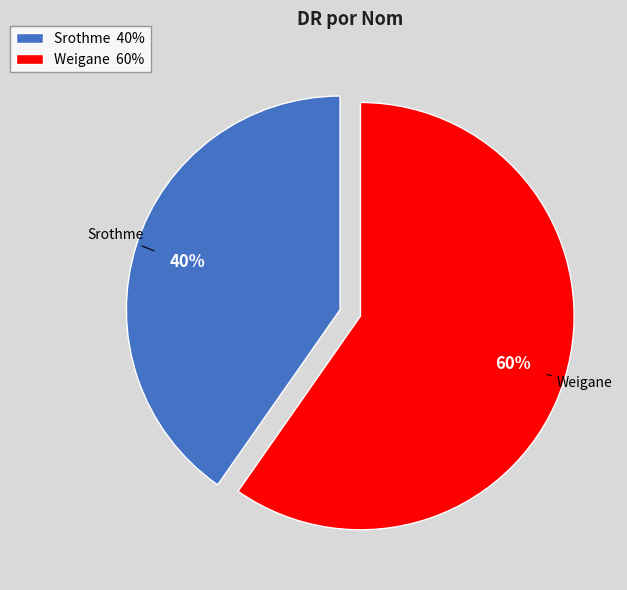

What is the largest slice in the pie chart?

Weigane